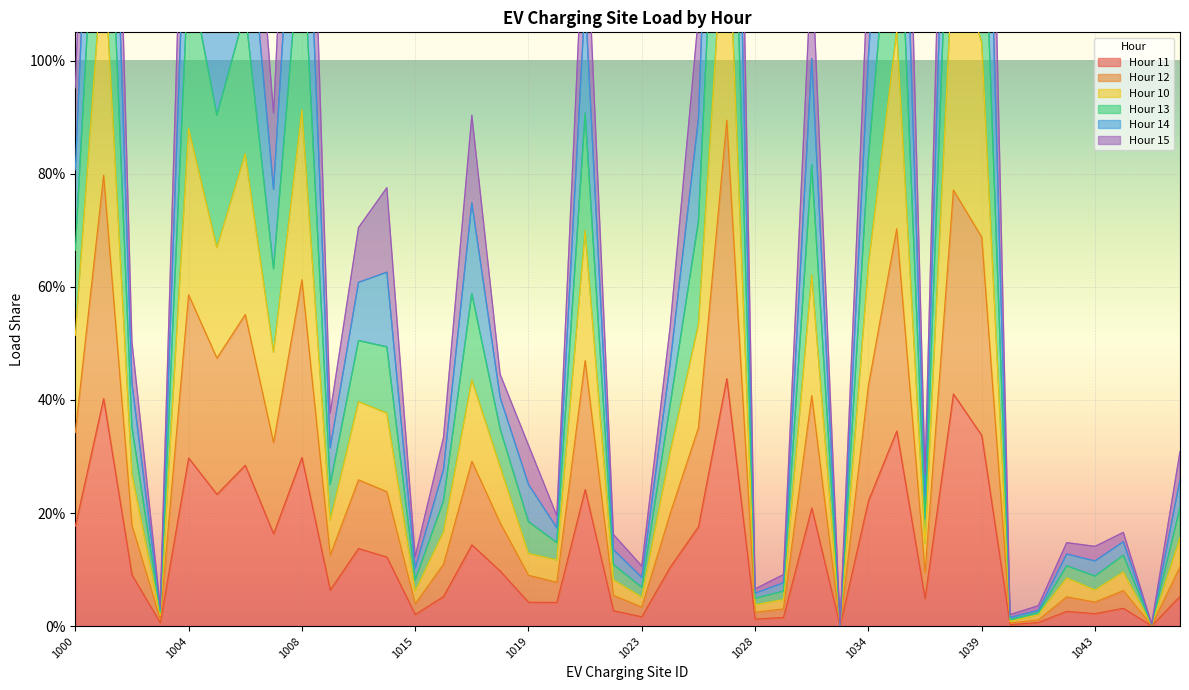

Is the value of Hour 14 at 1041 greater than the value of Hour 13 at 1046?

No